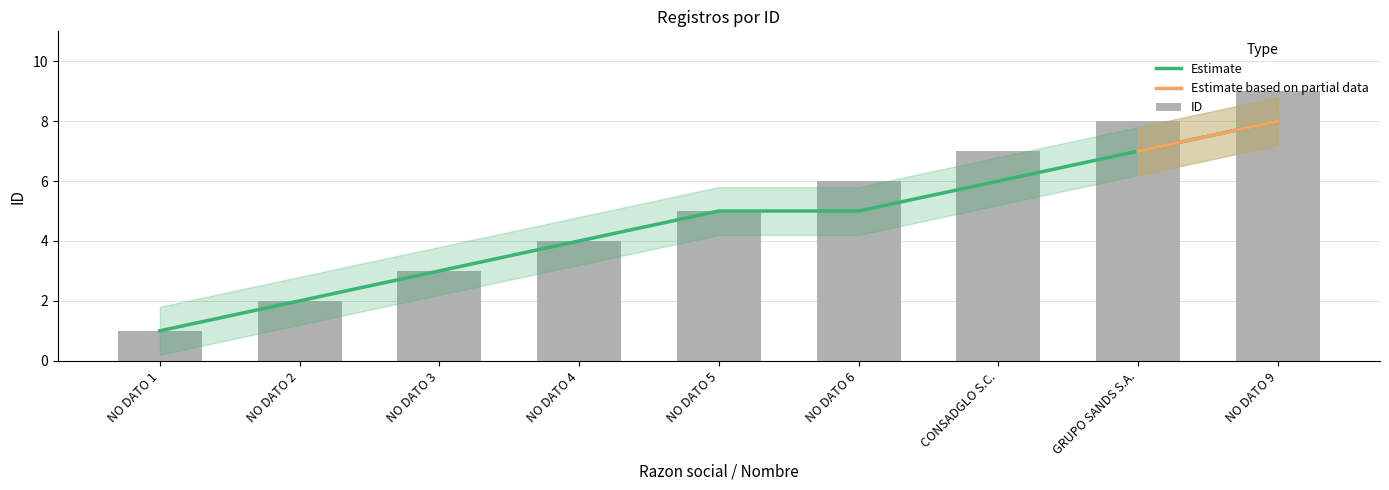

Reading left to right, what are all the values shown in this chart?

1	2	3	4	5	6	7	8	9